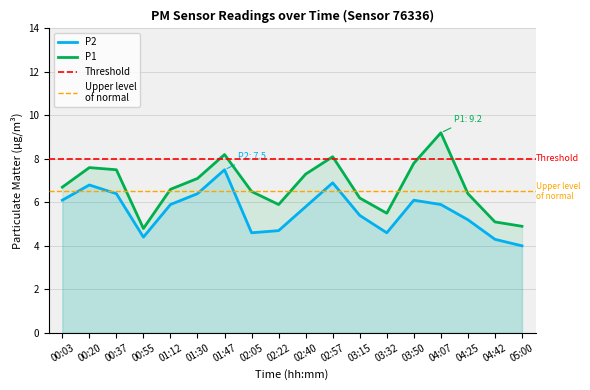

What are all the series names shown in the legend?

P1, P2